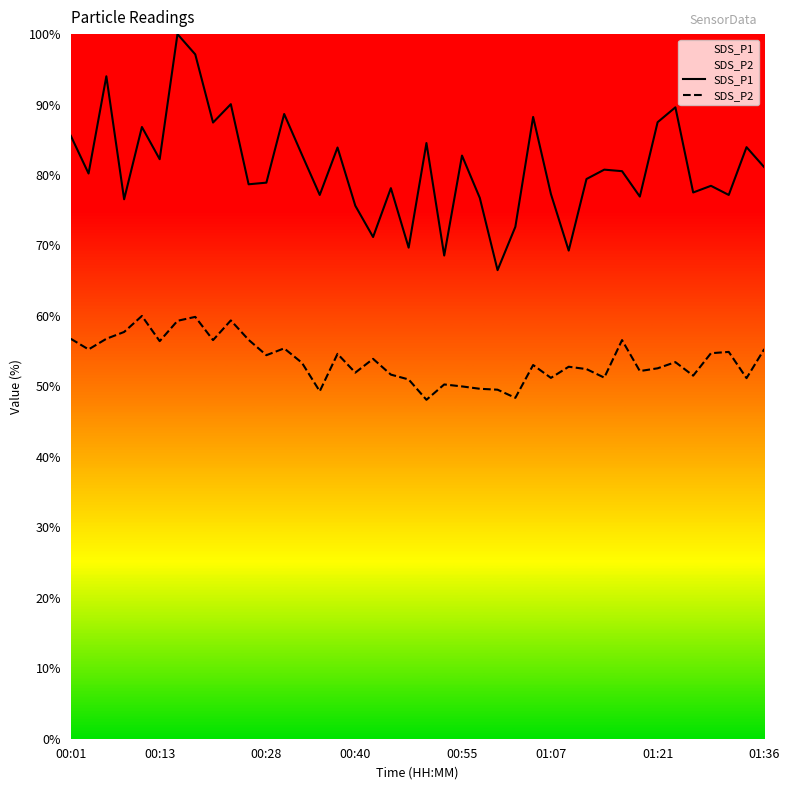

What is the smallest value displayed?

48.1